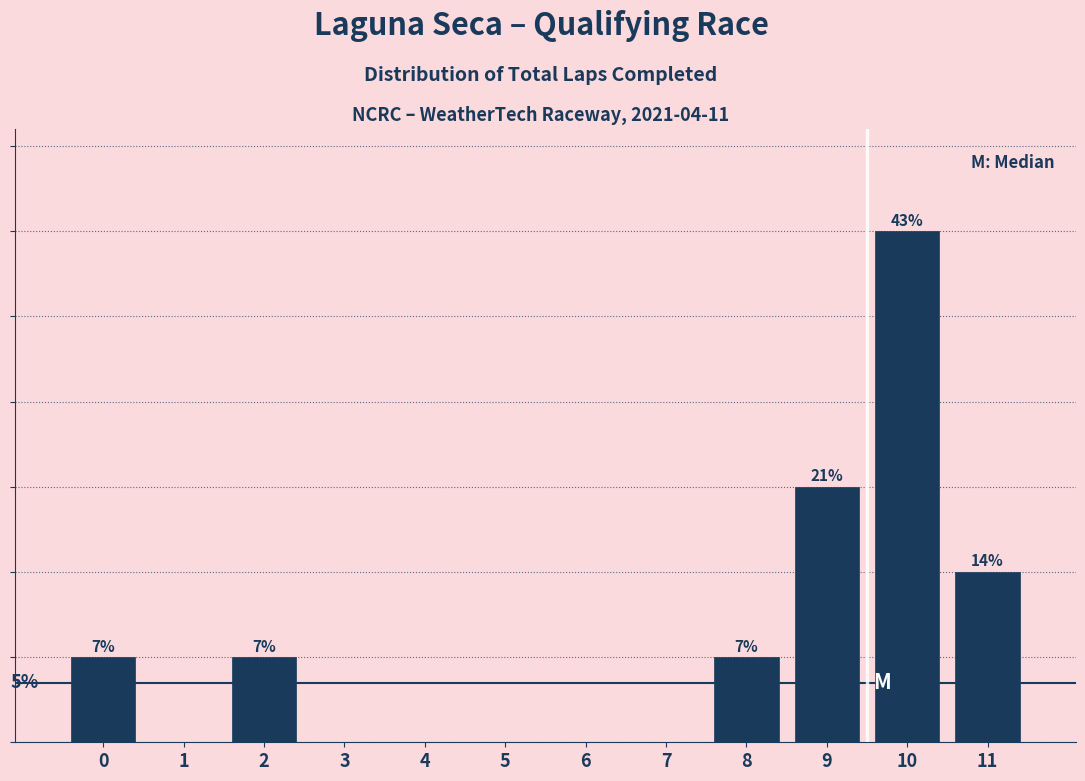

Are the bars horizontal?

No